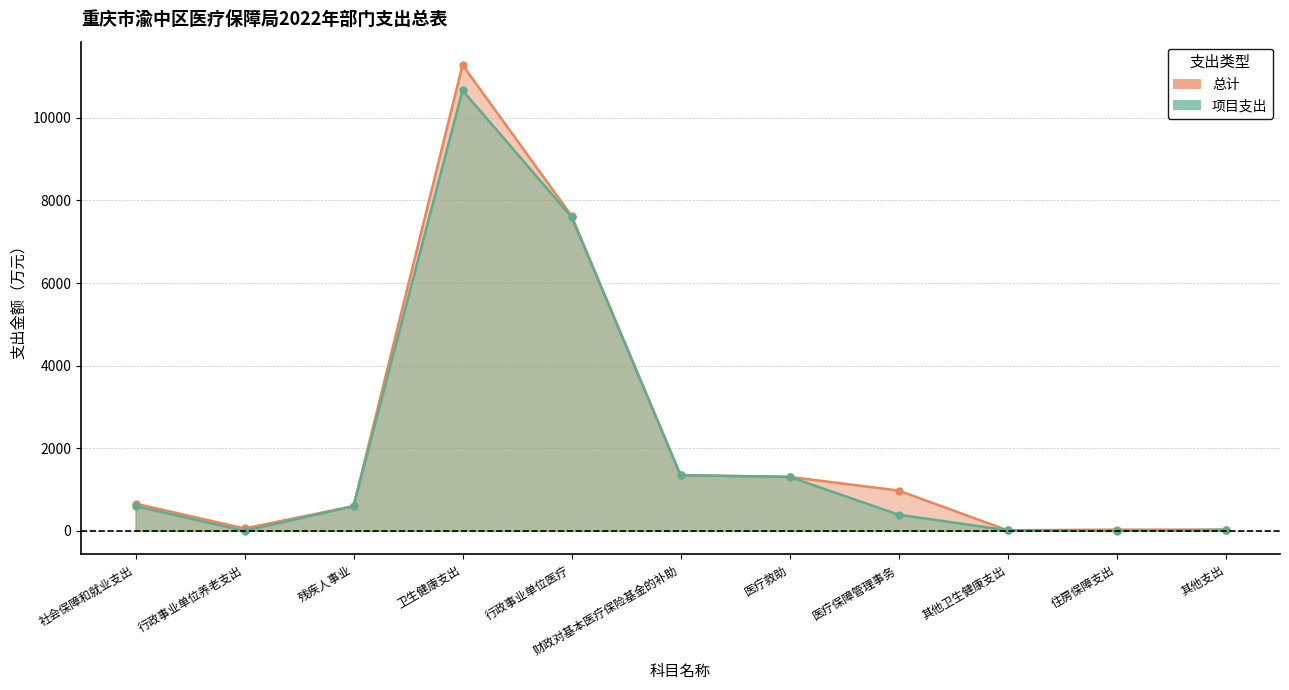

Which series changed the most between 社会保障和就业支出 and 医疗救助?

项目支出